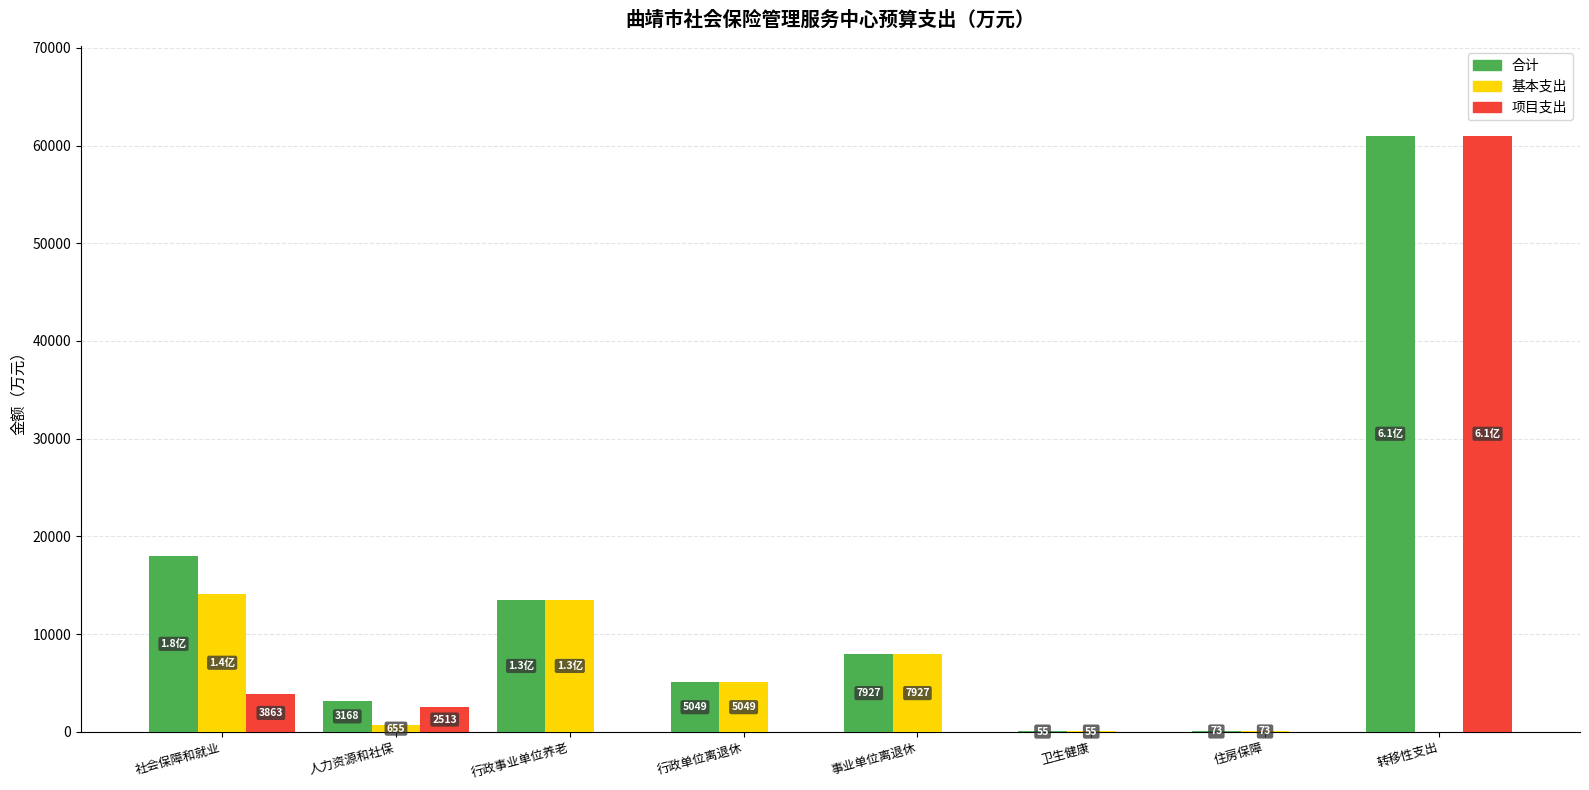

Between 卫生健康 and 转移性支出, which series saw the biggest shift?

项目支出